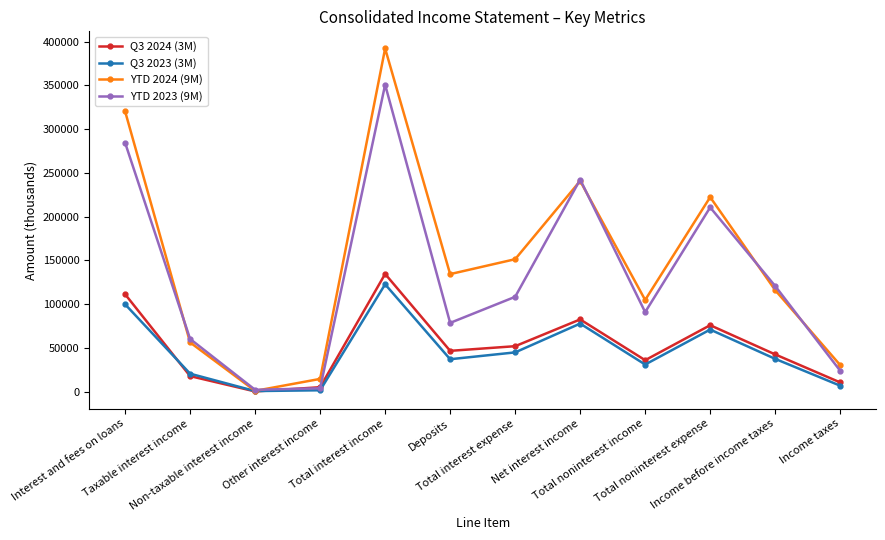

Which series has the widest spread of values?

YTD 2024 (9M)